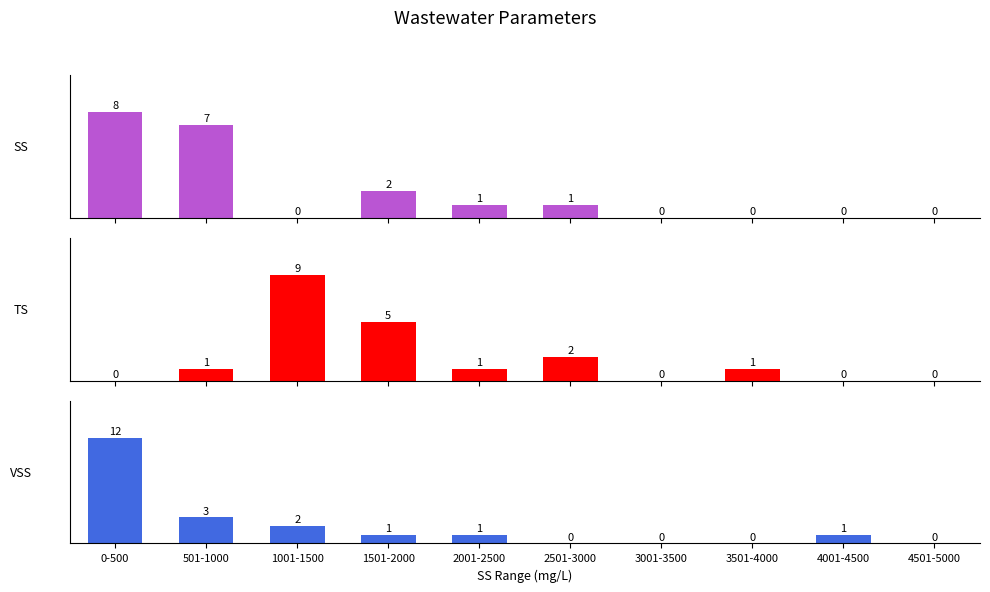

Is it true that VSS equals 6 at 0-500?

False